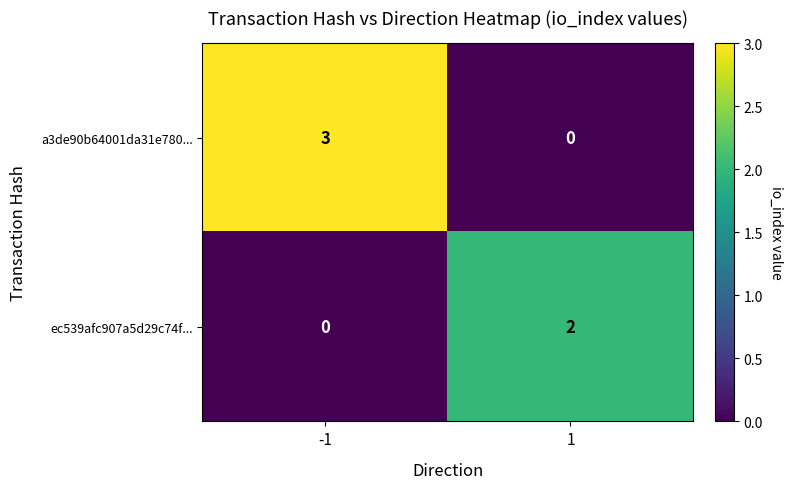

What is the maximum value shown in the chart?

3